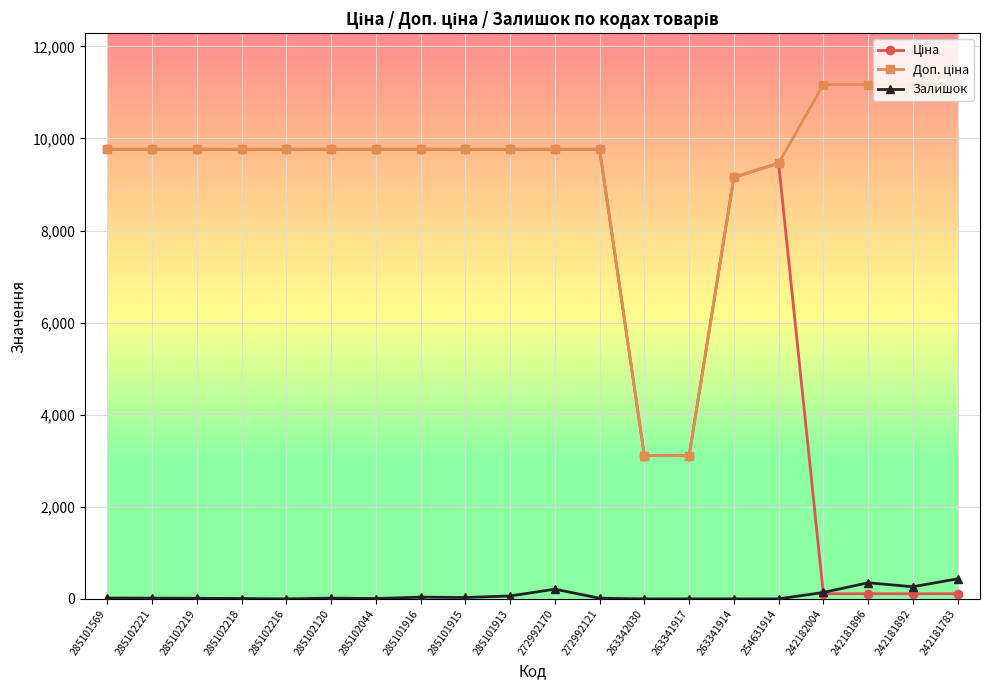

True or false: Залишок has a value of 16.0 at 285102120.

True